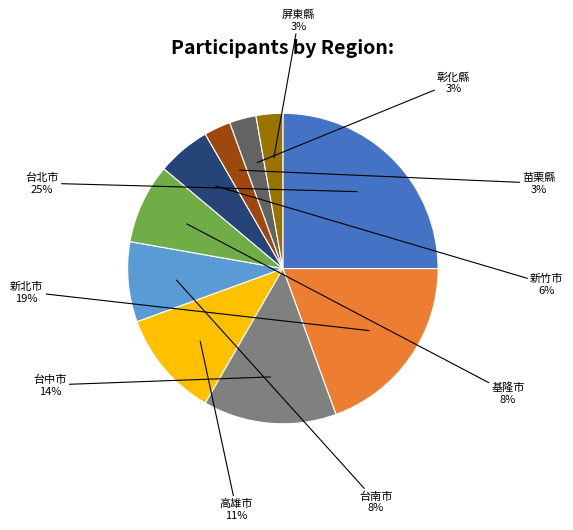

Is there a majority slice in this chart?

No